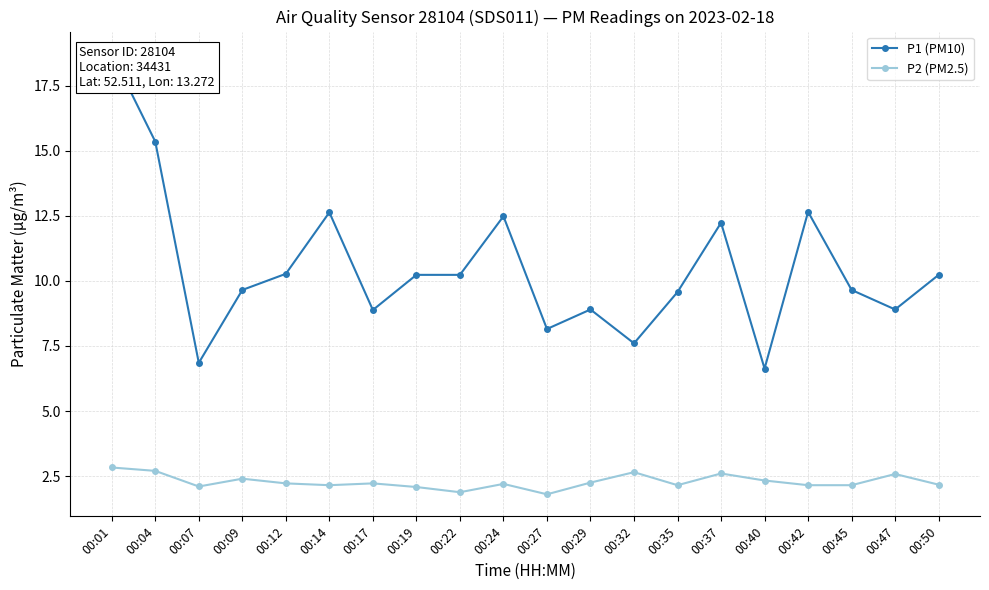

True or false: P2 (PM2.5) and P1 (PM10) cross at least once.

False